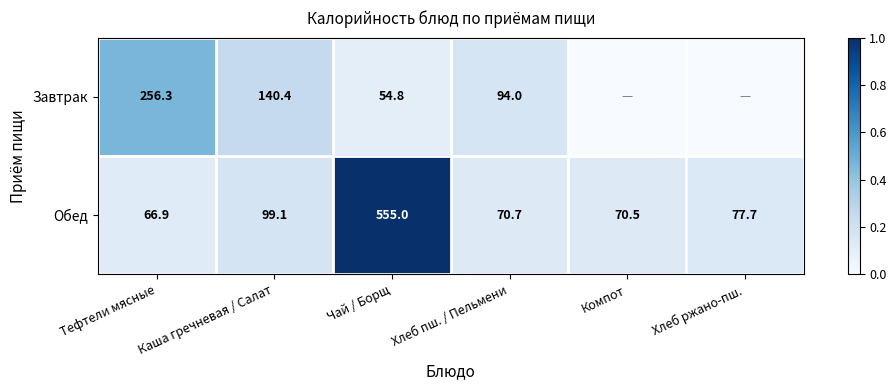

Is the value of Завтрак at Тефтели мясные greater than the value of Обед at Тефтели мясные?

Yes